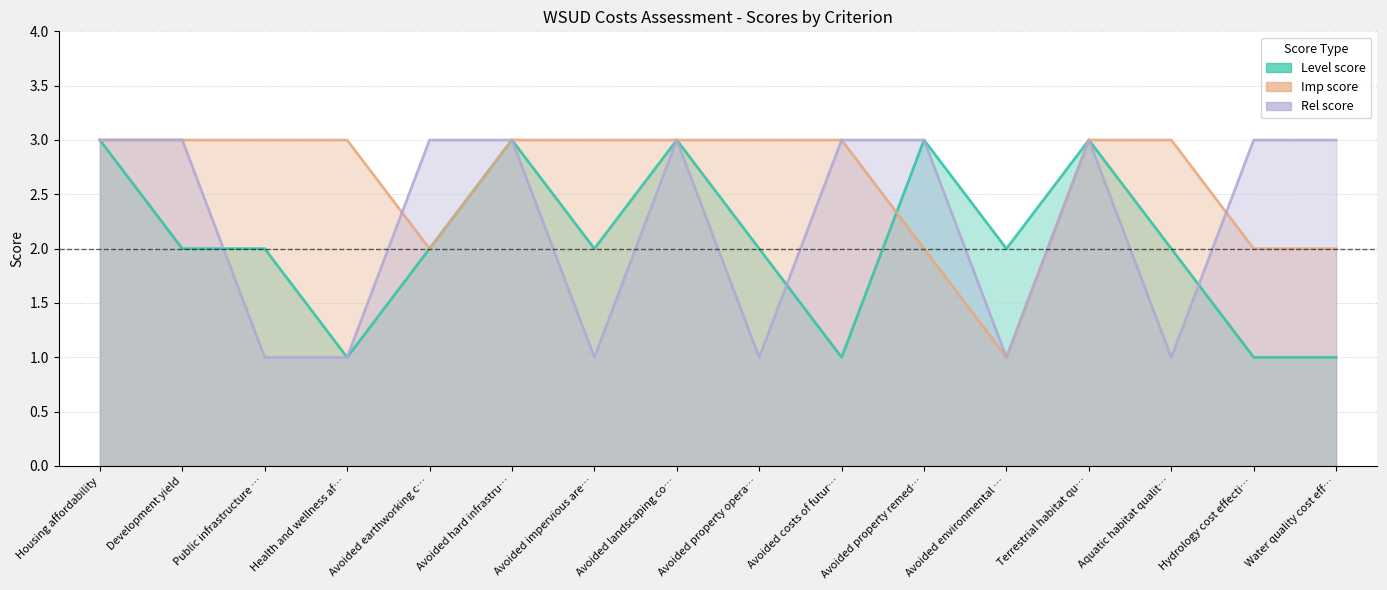

Where is Imp score nearest to the value 2?

Avoided earthworking c…